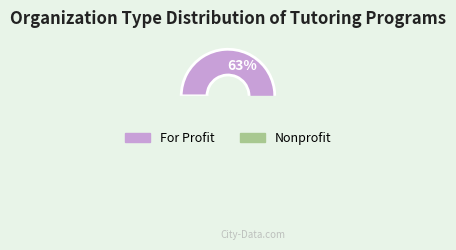

Between For Profit and Nonprofit, which is larger?

For Profit